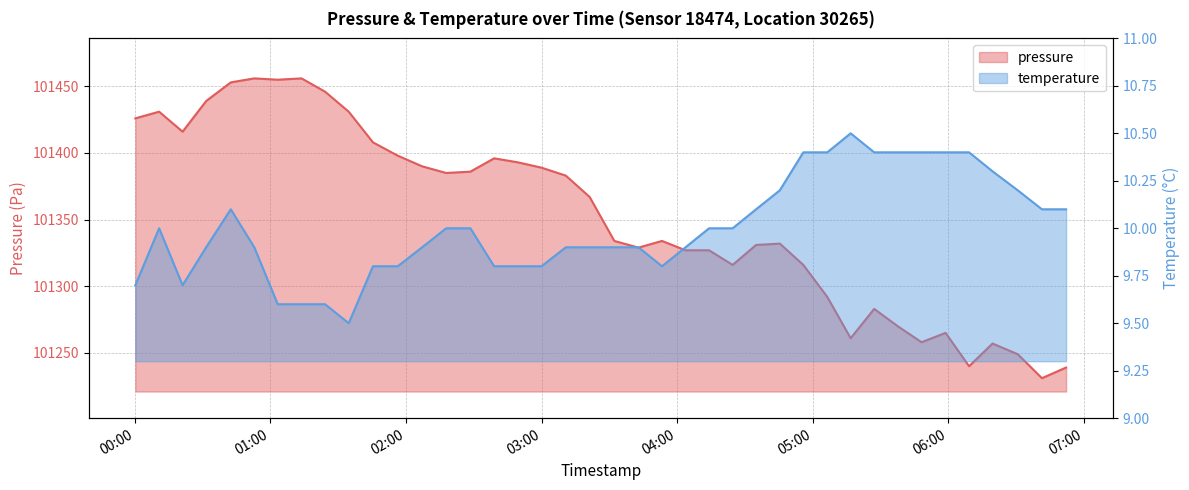

Reading left to right, transcribe all the data shown in this chart.

pressure: 2023-02-01T00:00:12=101426.0	2023-02-01T00:10:44=101431.0	2023-02-01T00:21:07=101416.0	2023-02-01T00:31:33=101439.0	2023-02-01T00:42:27=101453.0	2023-02-01T00:52:51=101456.0	2023-02-01T01:03:14=101455.0	2023-02-01T01:13:46=101456.0	2023-02-01T01:24:11=101446.0	2023-02-01T01:34:39=101431.0	2023-02-01T01:45:22=101408.0	2023-02-01T01:56:20=101398.0	2023-02-01T02:07:09=101390.0	2023-02-01T02:17:47=101385.0	2023-02-01T02:28:30=101386.0	2023-02-01T02:39:00=101396.0	2023-02-01T02:49:29=101393.0	2023-02-01T02:59:58=101389.0	2023-02-01T03:10:45=101383.0	2023-02-01T03:21:17=101367.0	2023-02-01T03:32:12=101334.0	2023-02-01T03:42:53=101329.0	2023-02-01T03:53:18=101334.0	2023-02-01T04:03:43=101327.0	2023-02-01T04:14:08=101327.0	2023-02-01T04:24:34=101316.0	2023-02-01T04:34:56=101331.0	2023-02-01T04:45:27=101332.0	2023-02-01T04:55:51=101316.0	2023-02-01T05:06:27=101292.0	2023-02-01T05:16:48=101261.0	2023-02-01T05:27:13=101283.0	2023-02-01T05:37:38=101270.0	2023-02-01T05:48:10=101258.0	2023-02-01T05:58:49=101265.0	2023-02-01T06:09:12=101240.0	2023-02-01T06:19:36=101257.0	2023-02-01T06:30:45=101249.0	2023-02-01T06:41:27=101231.0	2023-02-01T06:52:09=101239.0
temperature: 2023-02-01T00:00:12=9.7	2023-02-01T00:10:44=10.0	2023-02-01T00:21:07=9.7	2023-02-01T00:31:33=9.9	2023-02-01T00:42:27=10.1	2023-02-01T00:52:51=9.9	2023-02-01T01:03:14=9.6	2023-02-01T01:13:46=9.6	2023-02-01T01:24:11=9.6	2023-02-01T01:34:39=9.5	2023-02-01T01:45:22=9.8	2023-02-01T01:56:20=9.8	2023-02-01T02:07:09=9.9	2023-02-01T02:17:47=10.0	2023-02-01T02:28:30=10.0	2023-02-01T02:39:00=9.8	2023-02-01T02:49:29=9.8	2023-02-01T02:59:58=9.8	2023-02-01T03:10:45=9.9	2023-02-01T03:21:17=9.9	2023-02-01T03:32:12=9.9	2023-02-01T03:42:53=9.9	2023-02-01T03:53:18=9.8	2023-02-01T04:03:43=9.9	2023-02-01T04:14:08=10.0	2023-02-01T04:24:34=10.0	2023-02-01T04:34:56=10.1	2023-02-01T04:45:27=10.2	2023-02-01T04:55:51=10.4	2023-02-01T05:06:27=10.4	2023-02-01T05:16:48=10.5	2023-02-01T05:27:13=10.4	2023-02-01T05:37:38=10.4	2023-02-01T05:48:10=10.4	2023-02-01T05:58:49=10.4	2023-02-01T06:09:12=10.4	2023-02-01T06:19:36=10.3	2023-02-01T06:30:45=10.2	2023-02-01T06:41:27=10.1	2023-02-01T06:52:09=10.1